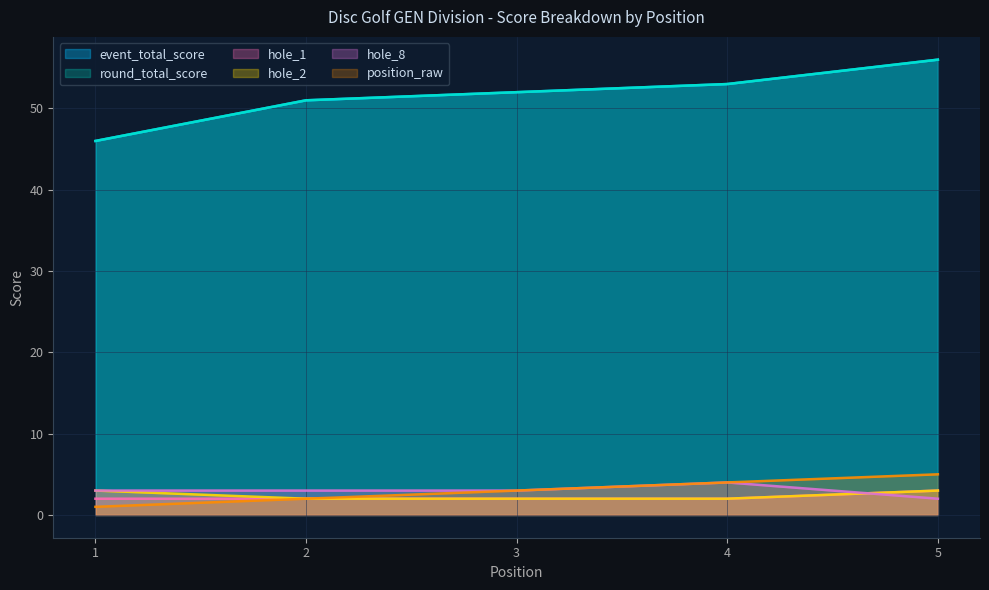

What is the sum of all hole_2 values?

12